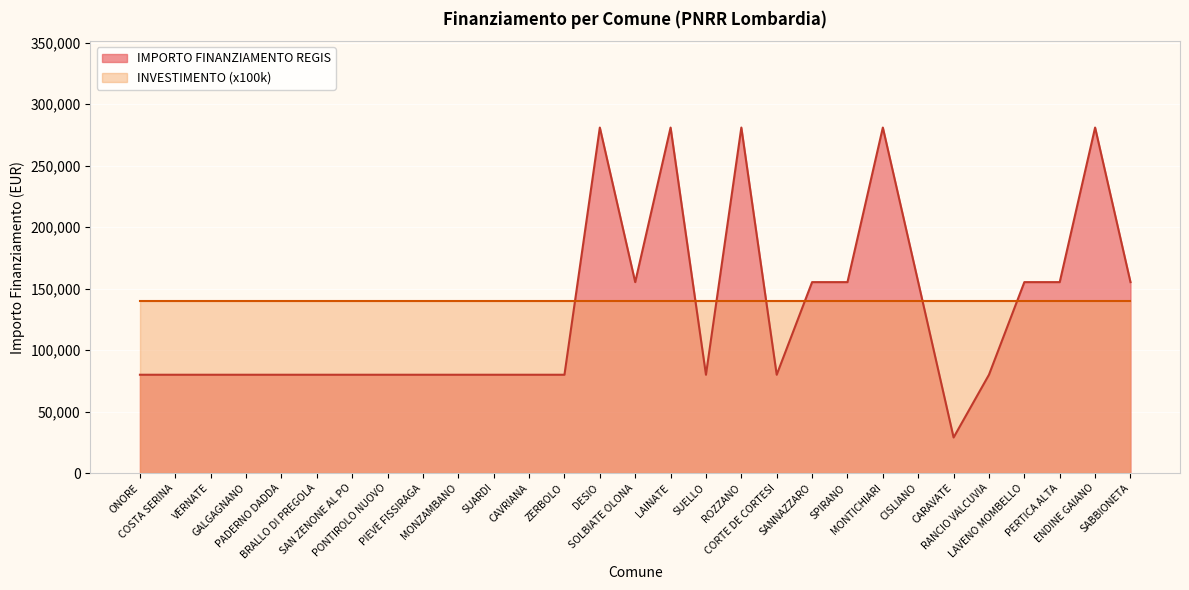

What is the sum of the values at VERNATE and SANNAZZARO?

235156